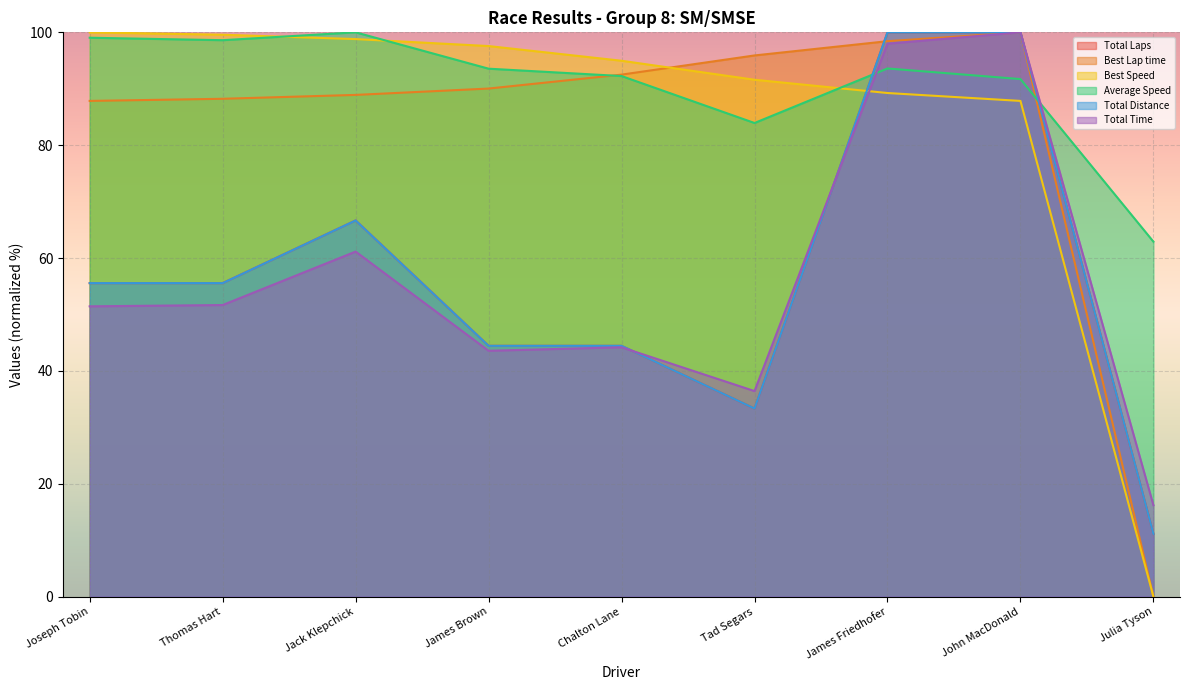

Which series ends up on top after the final intersection of Total Laps and Total Time?

Total Laps